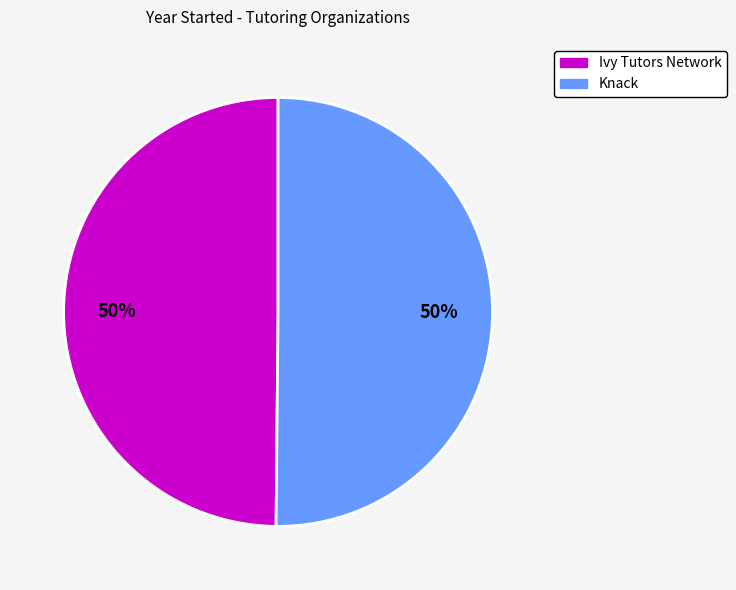

To the nearest percent, what is the combined percentage of Ivy Tutors Network and Knack?

100%